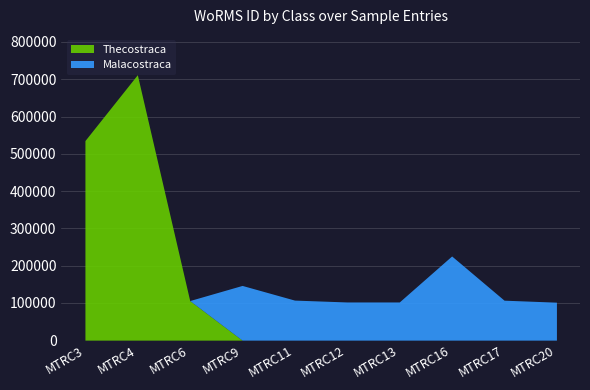

Which series has the widest spread of values?

Thecostraca